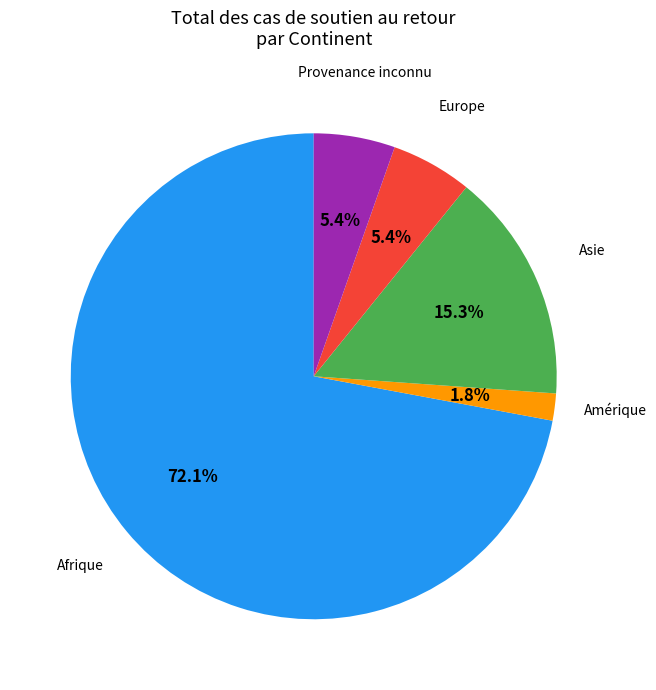

Does any single category account for the majority?

Yes